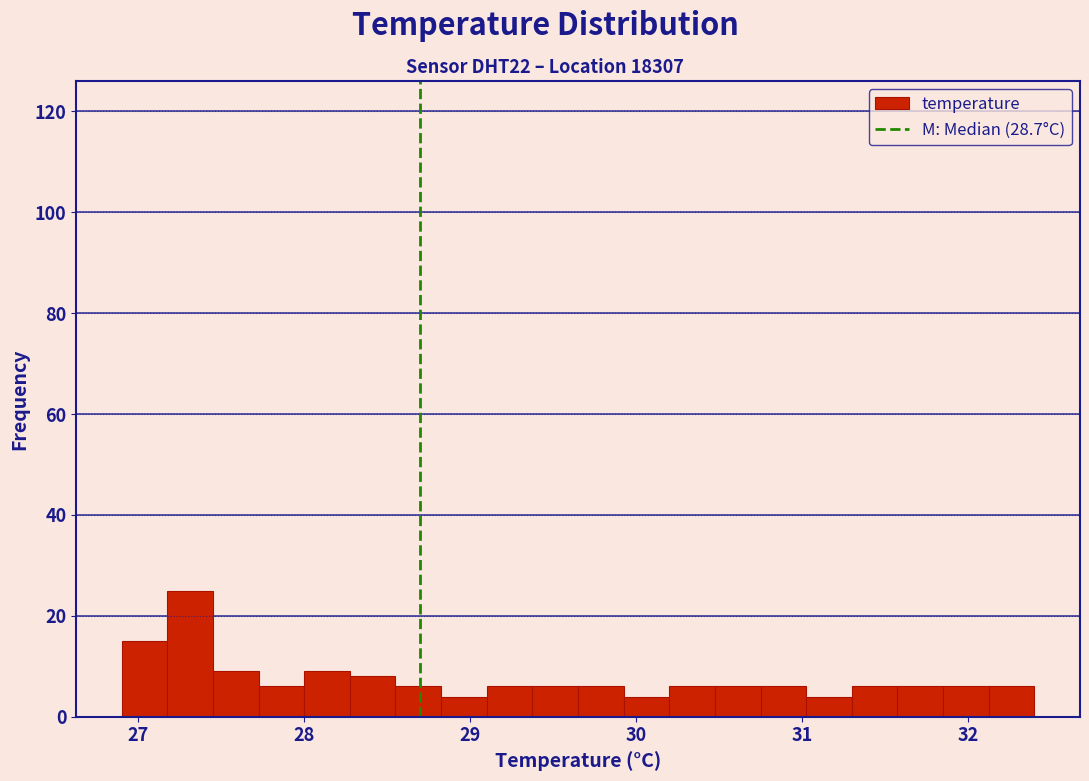

Around what value on the x-axis is the tallest bar? Give the approximate position of its centre, as read against the axis.

27.3